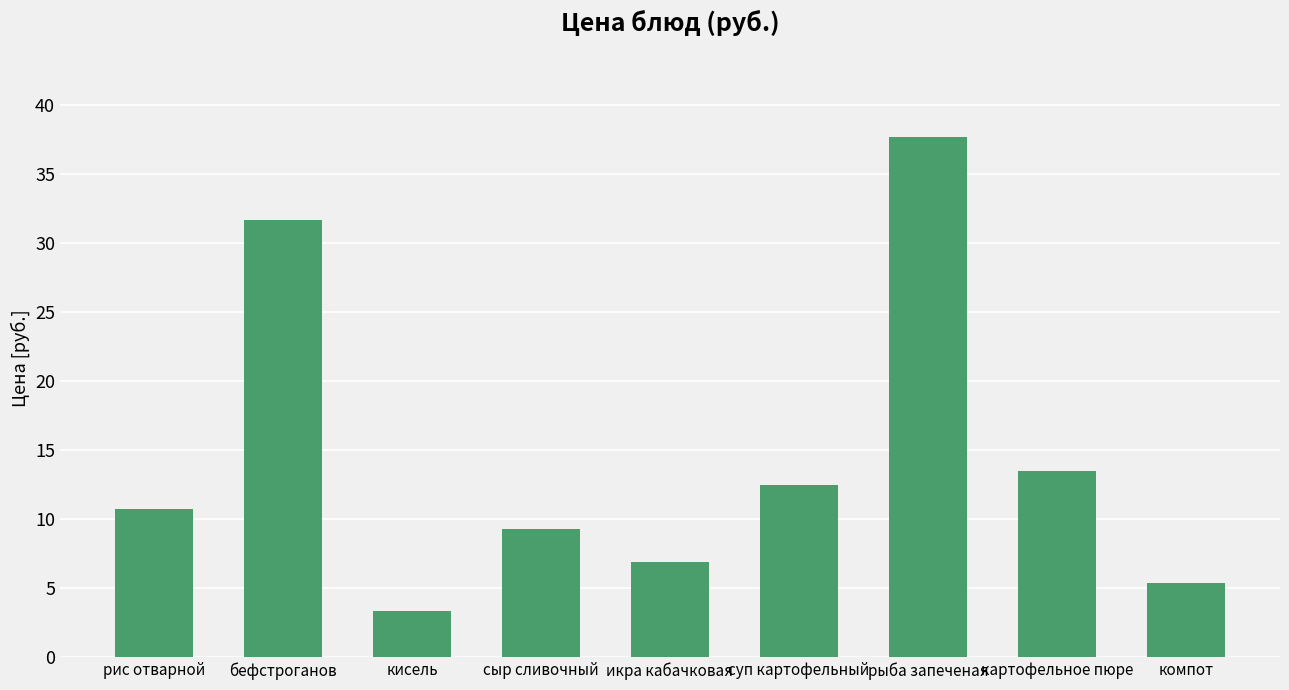

What is the change in value from сыр сливочный to суп картофельный?

+3.2